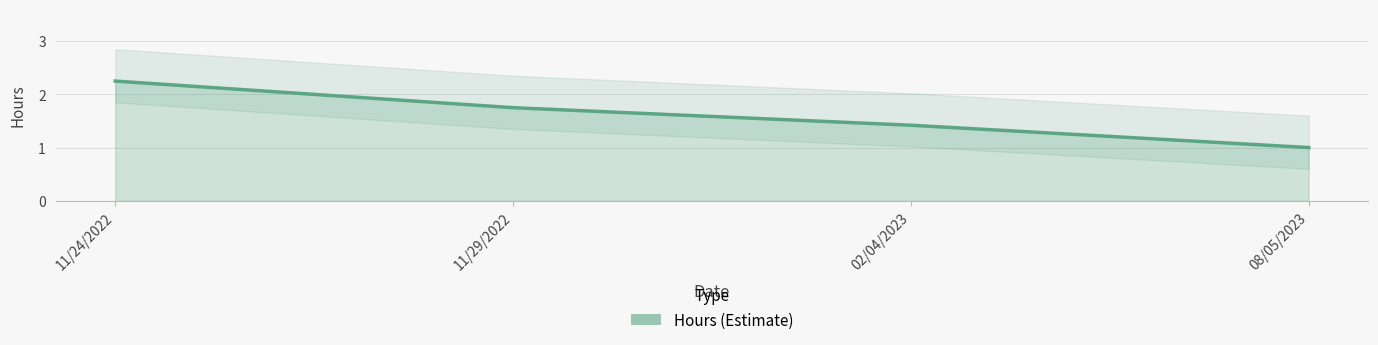

What is the smallest value displayed?

1.0